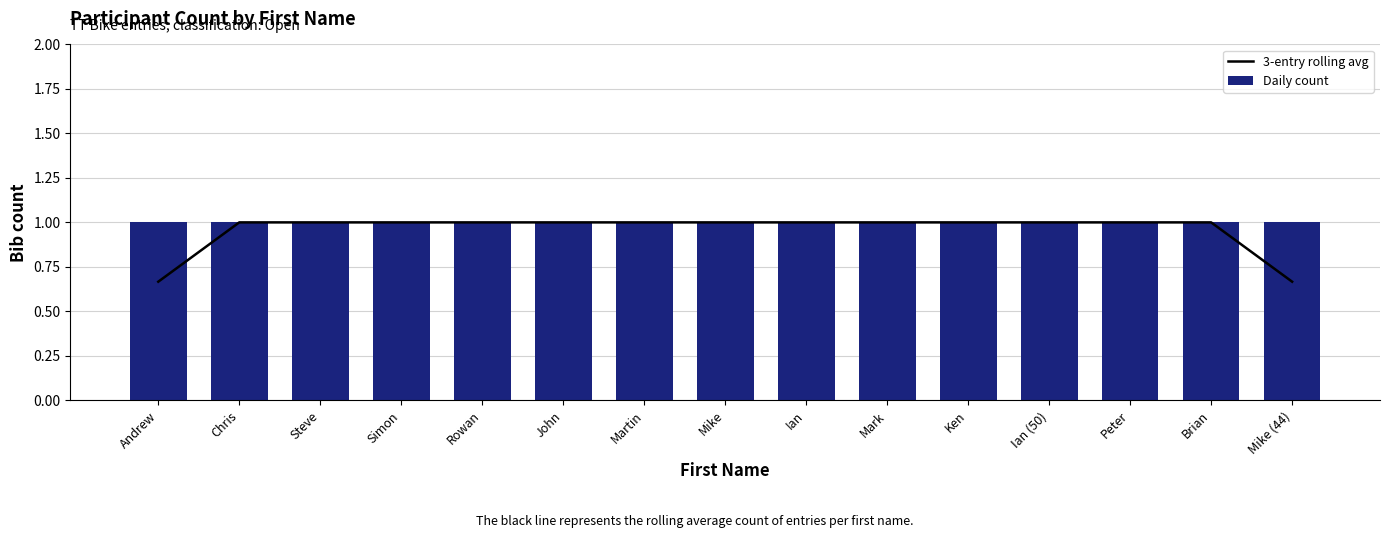

At which label is Daily count closest to 1?

Andrew